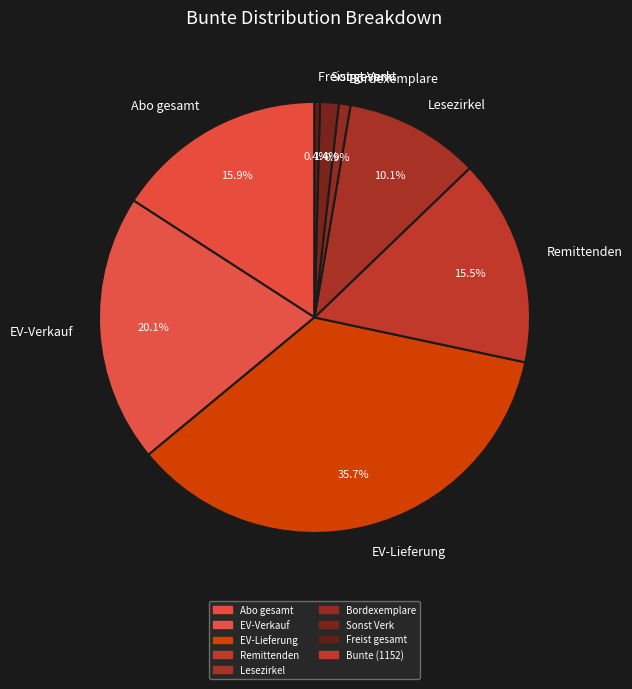

Count the number of slices in the pie.

8